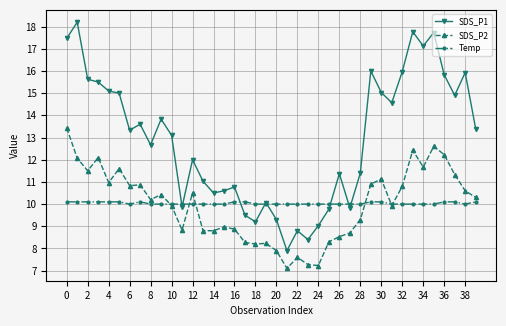

True or false: SDS_P1 has more than 2 interior local peaks.

True